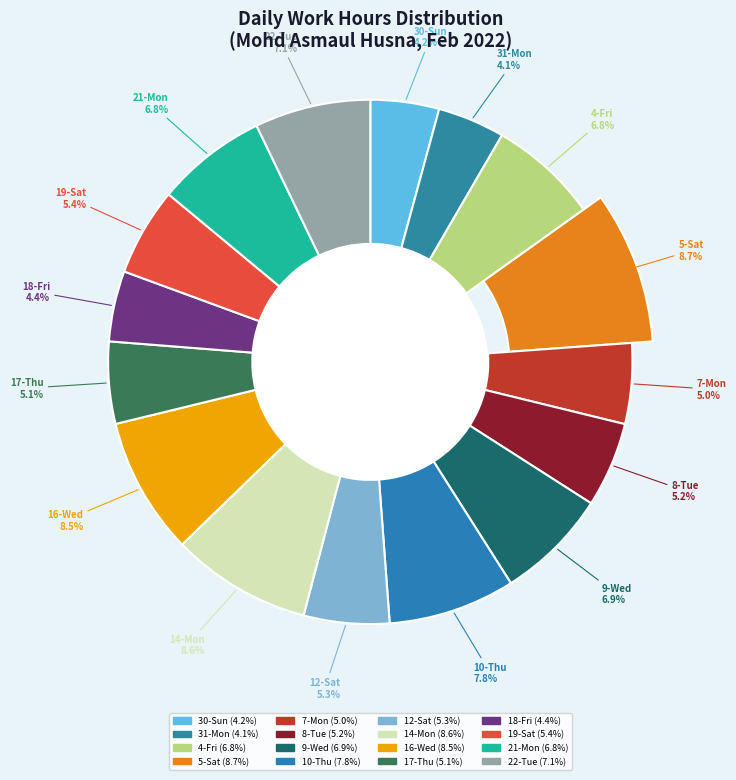

How much of the chart is everything except 17-Thu?

94.9%